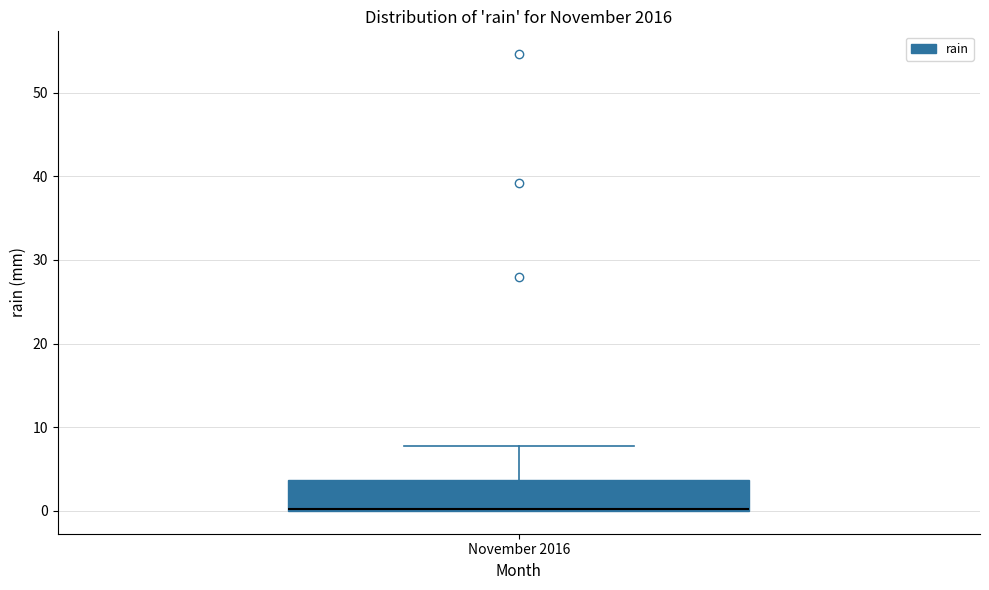

Where does the upper whisker of the box for November 2016 end on the y-axis? The values are not printed on the chart, so give them approximately, as read against the axis.

8